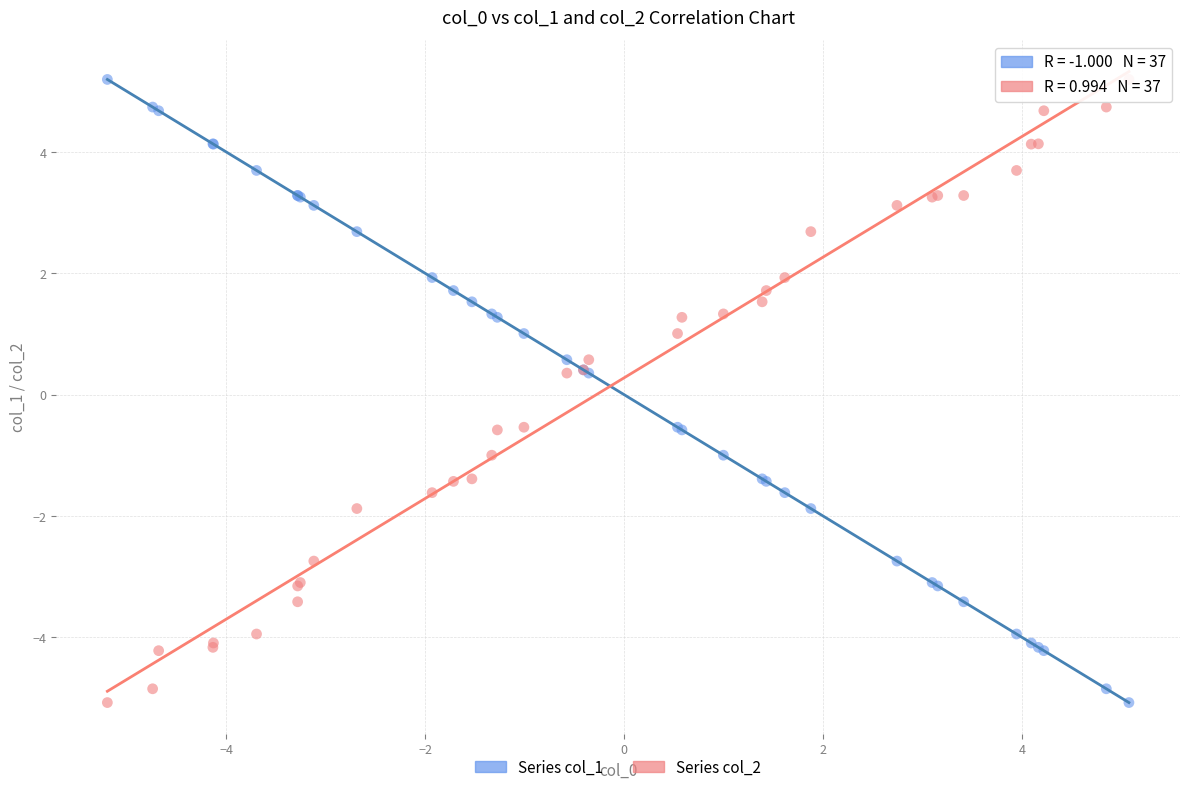

What is the X range (max minus min) for the scatter plot?

10.3